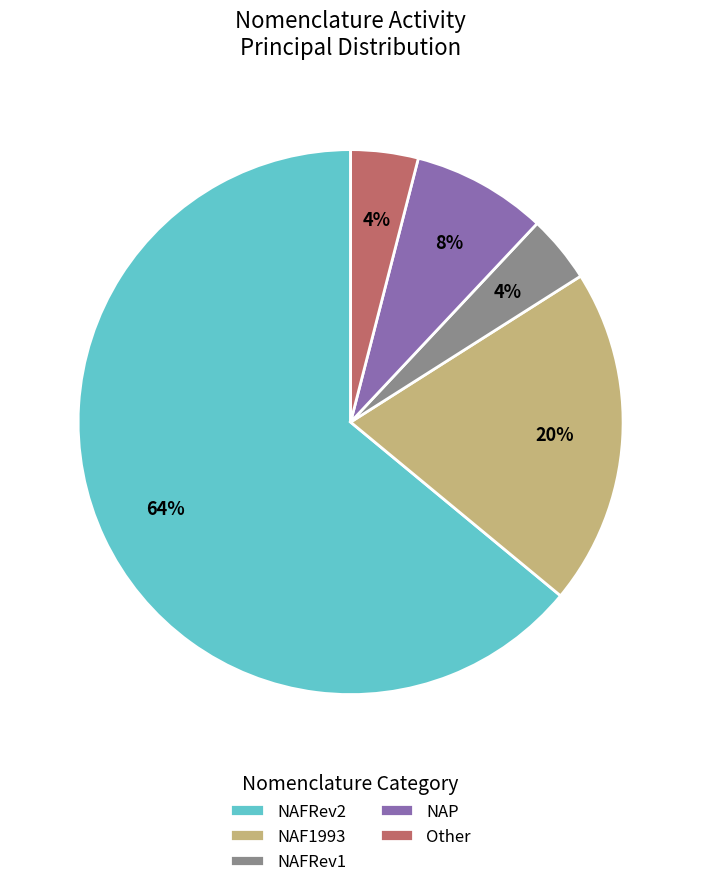

To the nearest percent, what is the combined percentage of NAFRev1 and NAP?

12%